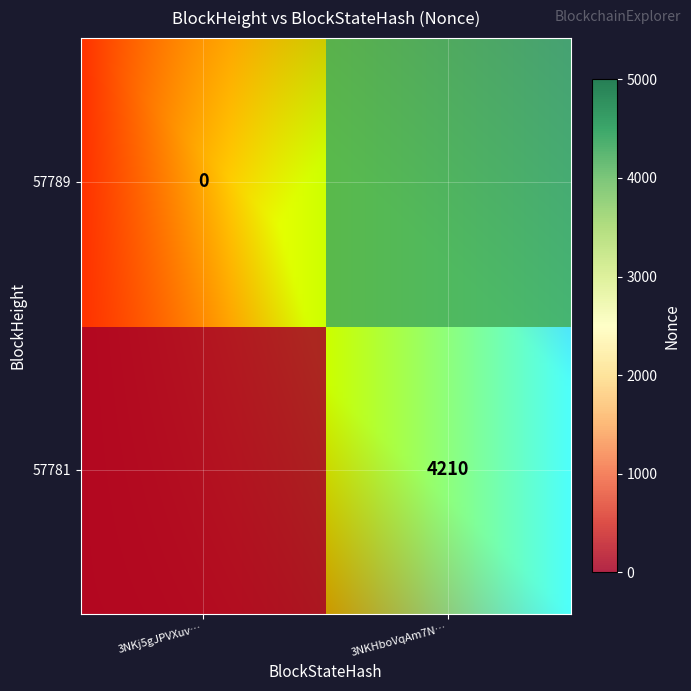

At 3NKj5gJPVXuv…, list the series in order from smallest to largest.

57781, 57789